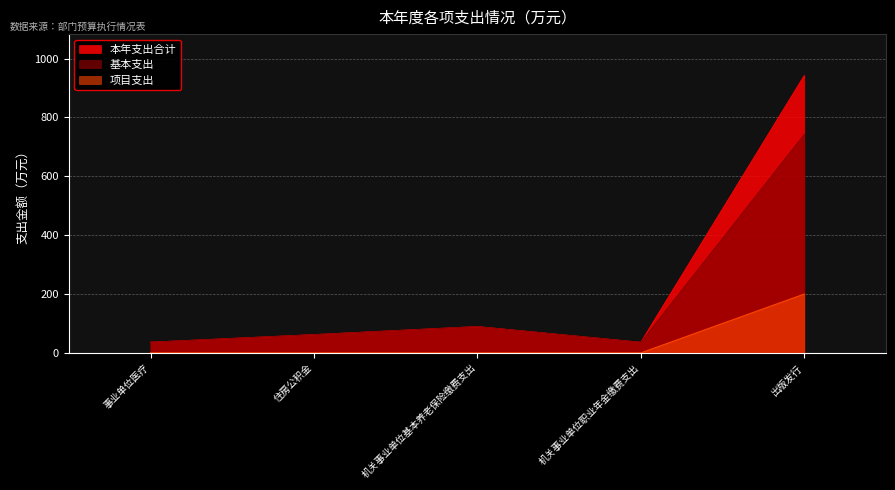

How many data points in 本年支出合计 are above 61?

3